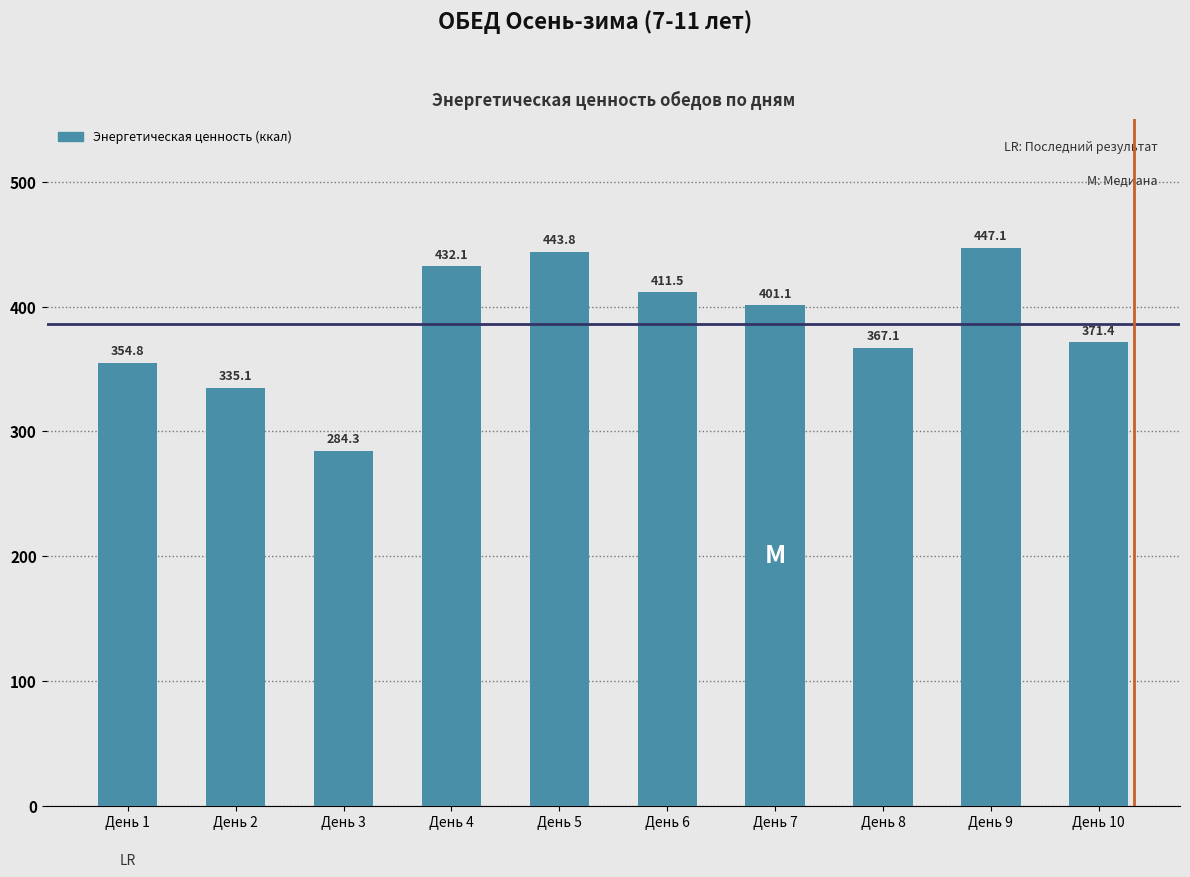

What is the sum of the values at День 9 and День 8?

814.2